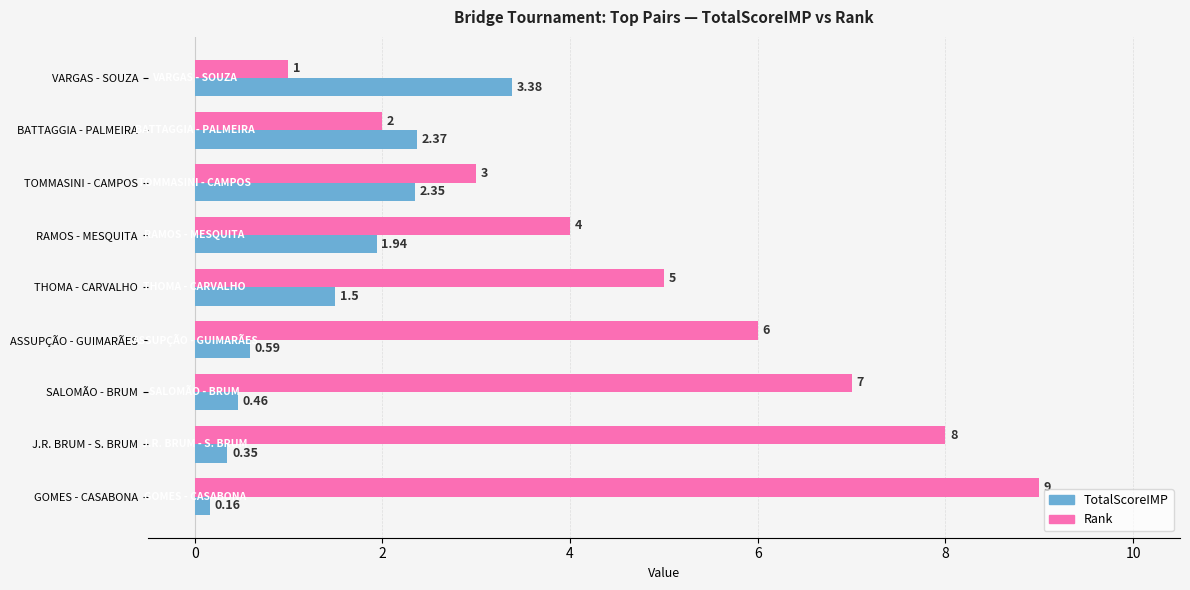

What is the difference between the maximum and minimum values in the Rank series?

8.0